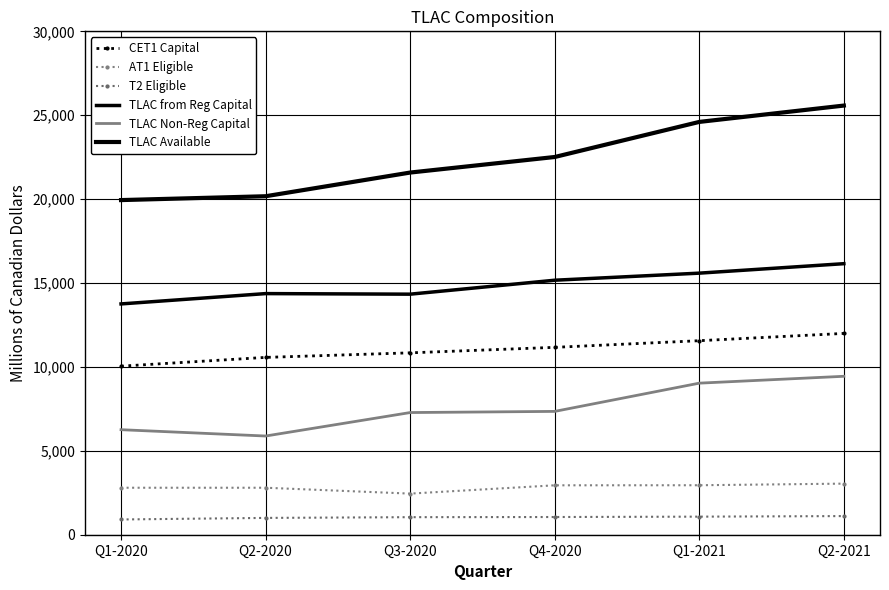

Reading left to right, transcribe all the data shown in this chart.

CET1 Capital: 10046	10568	10840	11167	11563	11997
AT1 Eligible: 2800	2800	2450	2945	2949	3045
T2 Eligible: 909	1002	1046	1055	1077	1111
TLAC from Reg Capital: 13755	14370	14336	15167	15589	16153
TLAC Non-Reg Capital: 6259	5882	7281	7350	9033	9442
TLAC Available: 19943	20172	21584	22511	24602	25576